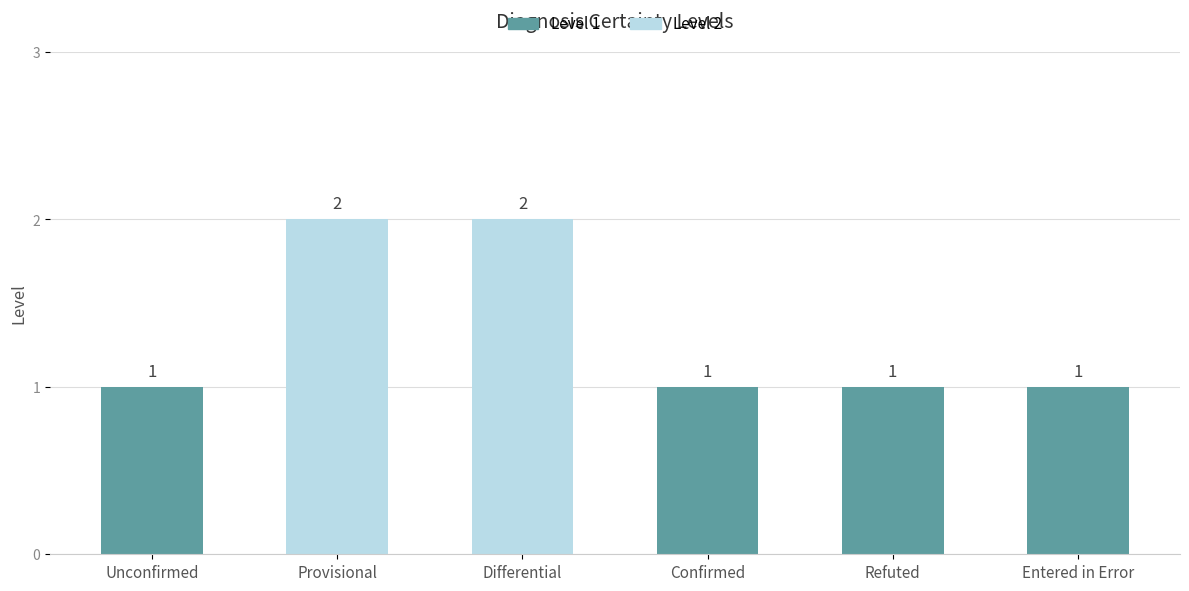

Approximately how many times larger is the value at unconfirmed compared to confirmed?

1.0